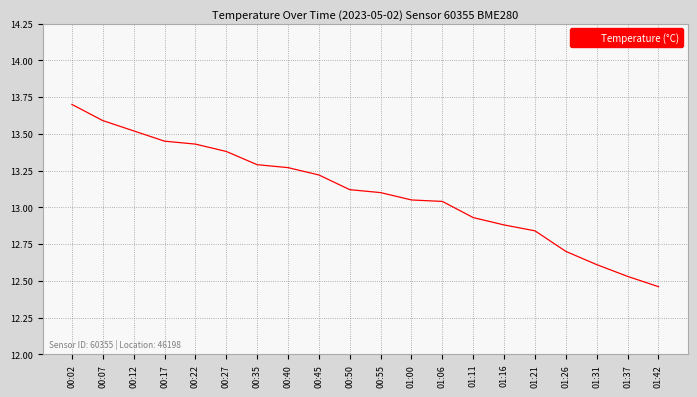

How many values exceed 13?

13